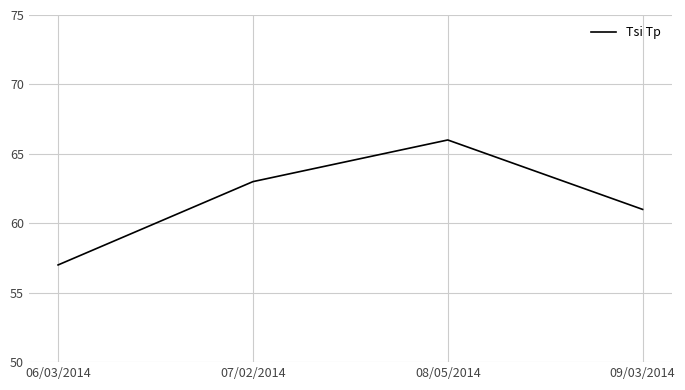

At which category does the data reach its first local peak?

08/05/2014